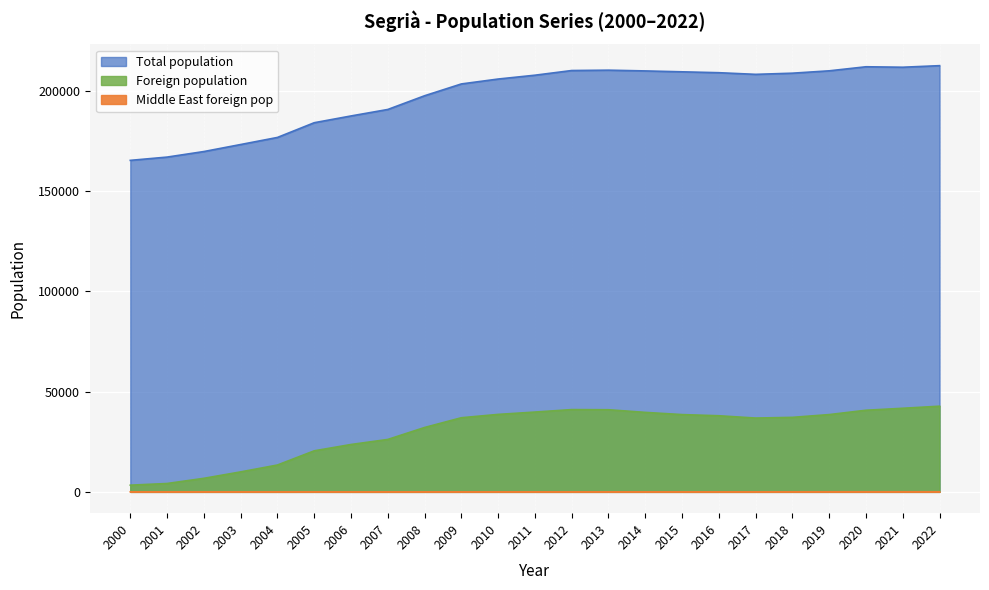

Where is the first local minimum for Middle East foreign pop?

2004